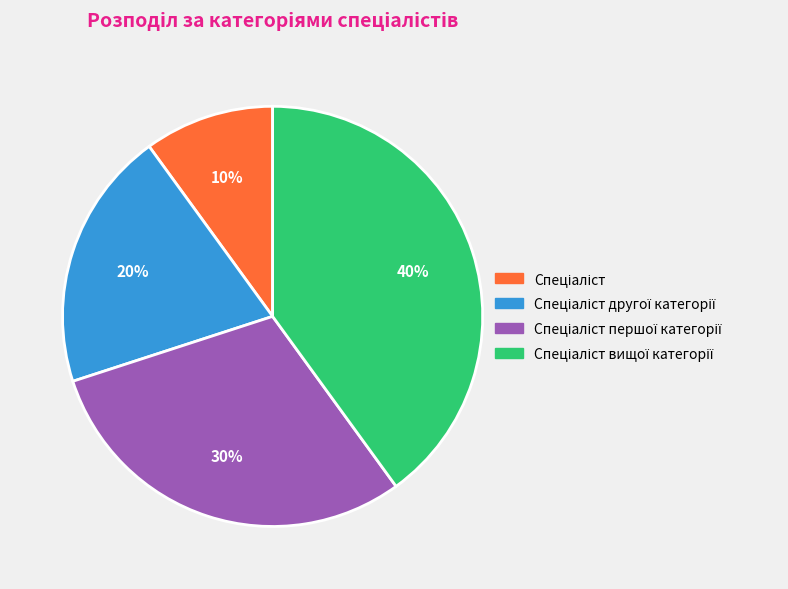

Is there any slice that represents more than half of the pie?

No